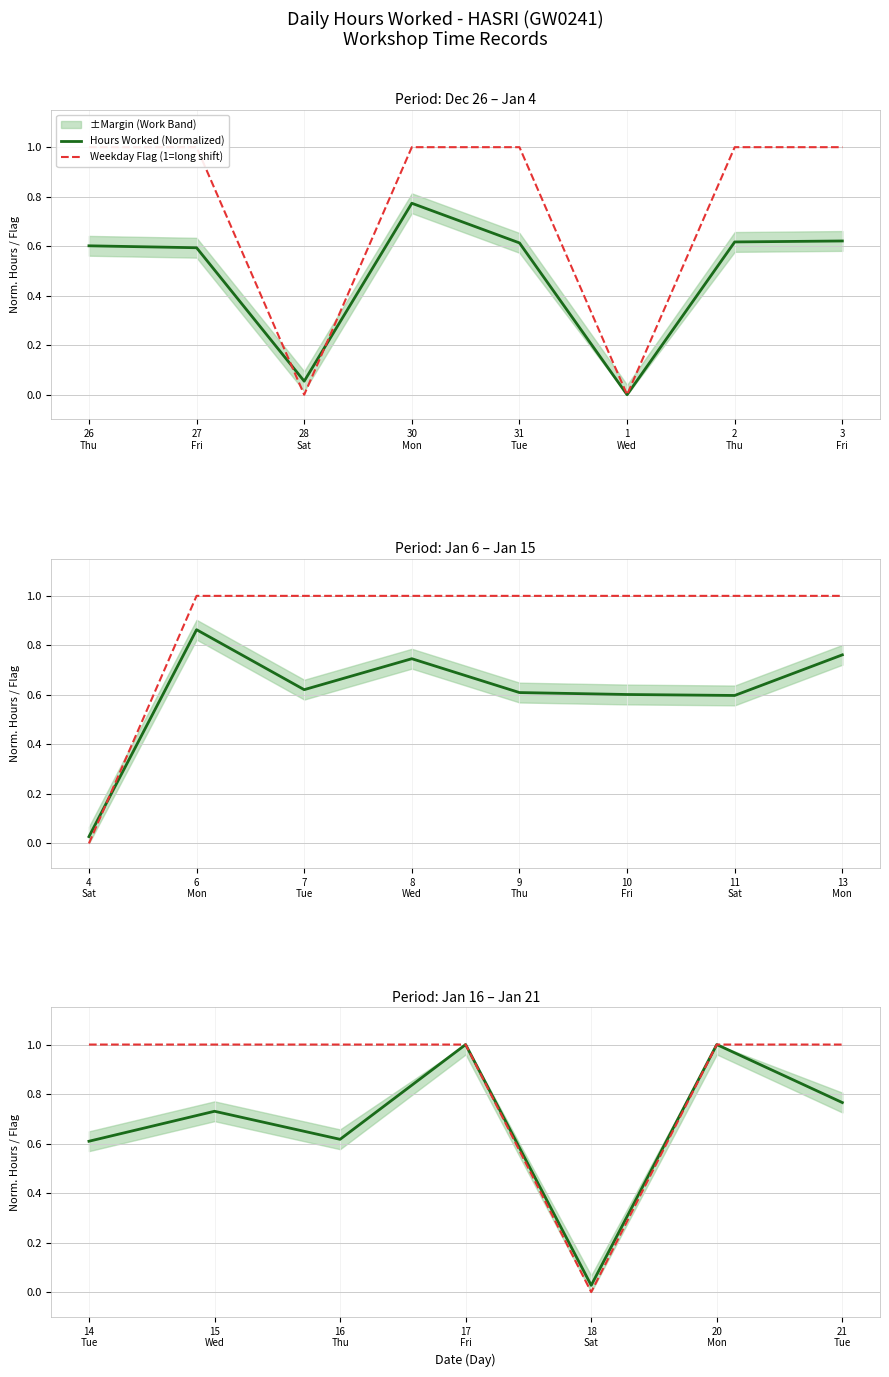

Is this an area chart (filled region under the line)?

No